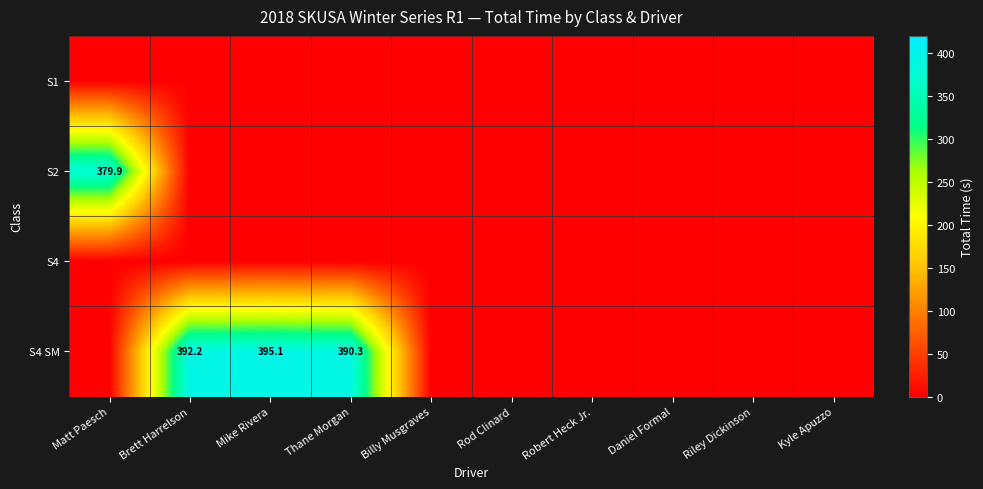

What is the total value across all series at Brett Harrelson?

392.2